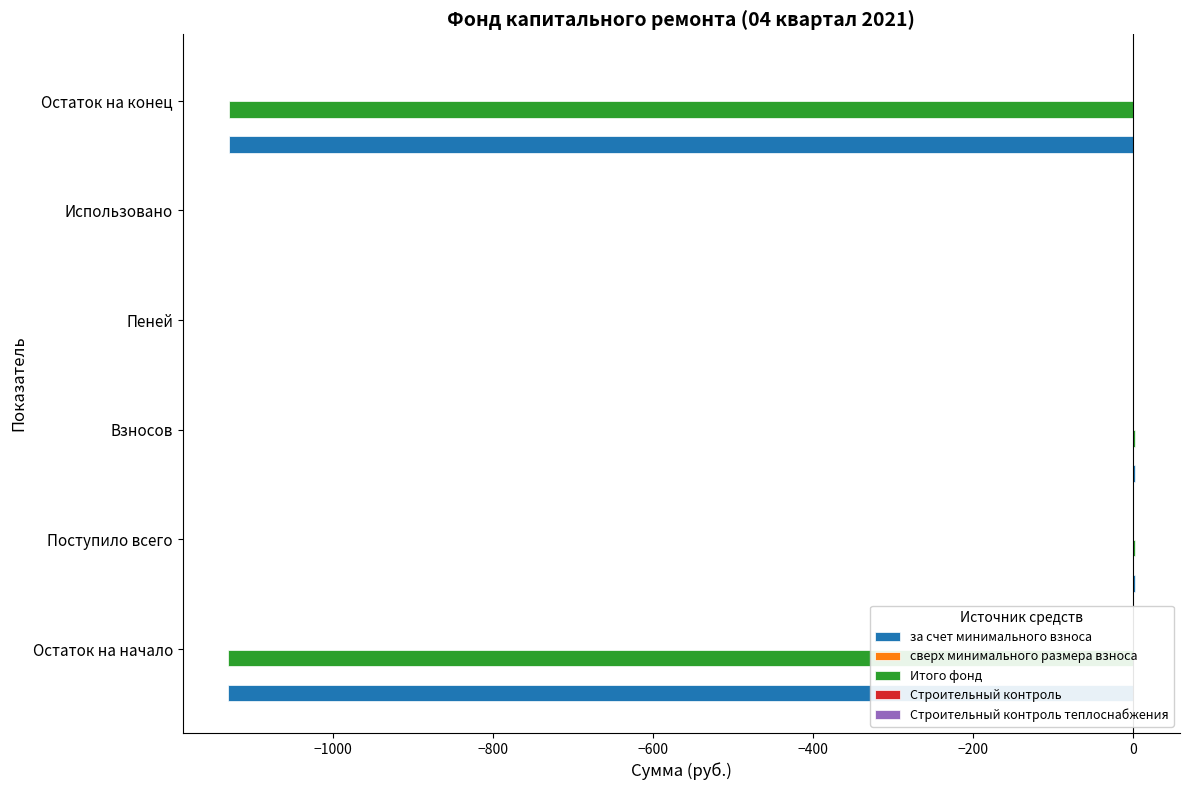

Is it true that за счет минимального взноса equals -1131.4 at Остаток на начало?

True